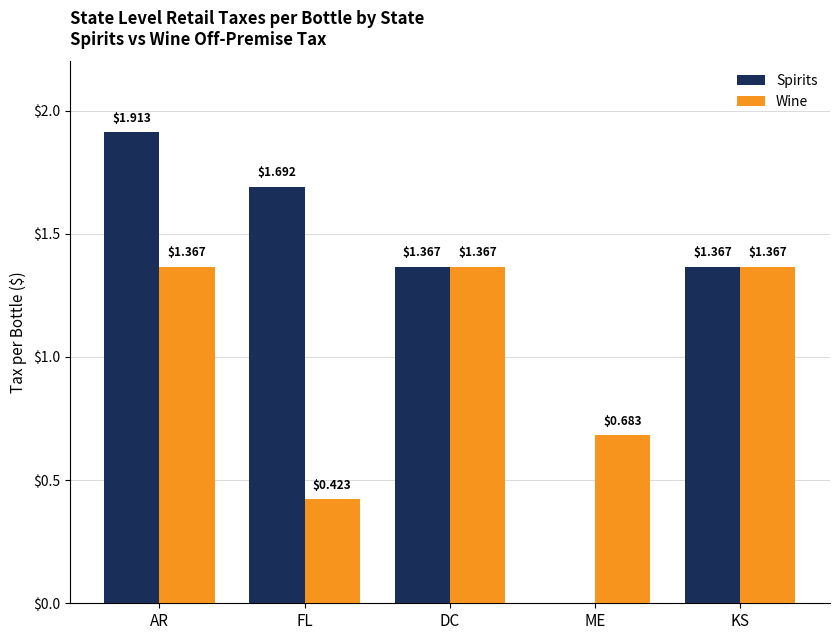

Which series has the largest total across all categories?

Spirits